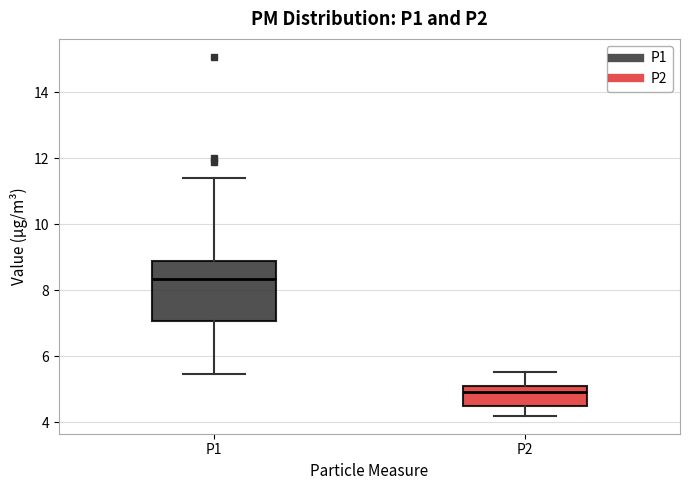

Which box's median line is the lowest?

P2